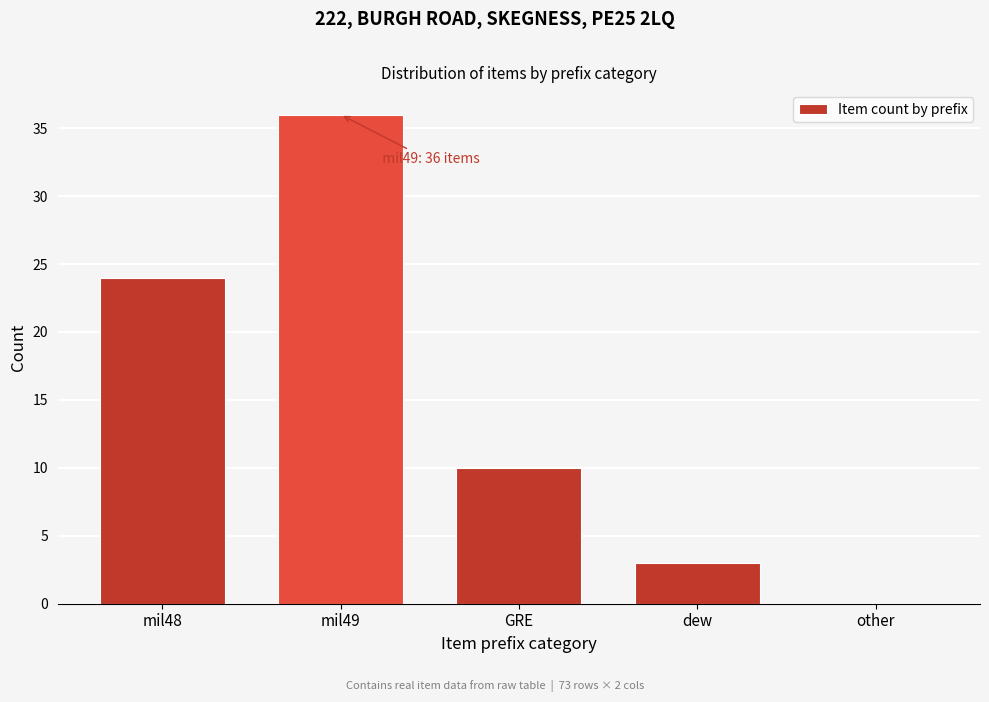

Reading left to right, transcribe all the data shown in this chart.

mil48=24	mil49=36	GRE=10	dew=3	other=0